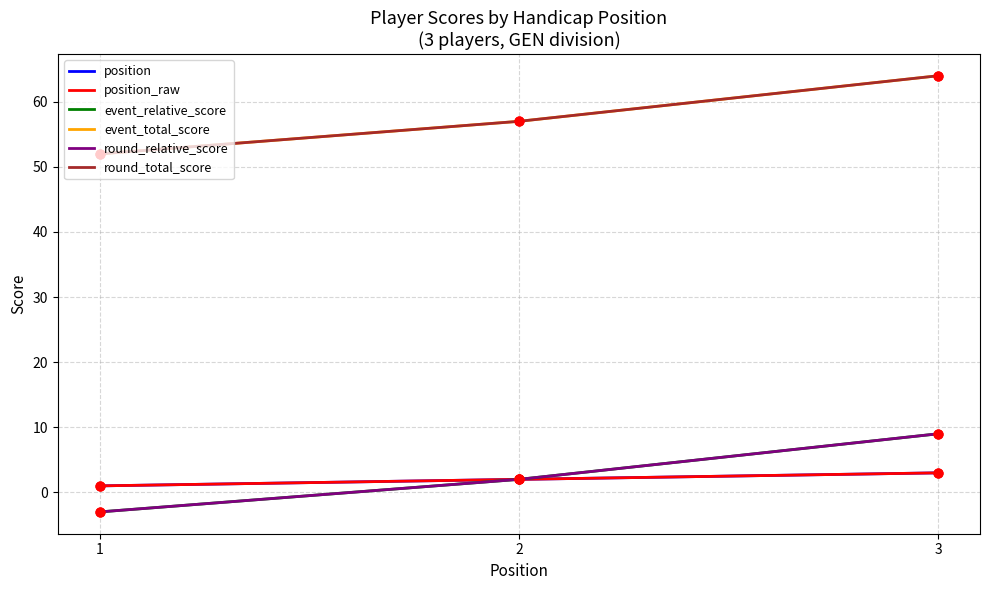

At which category is the sum across all series the highest?

3